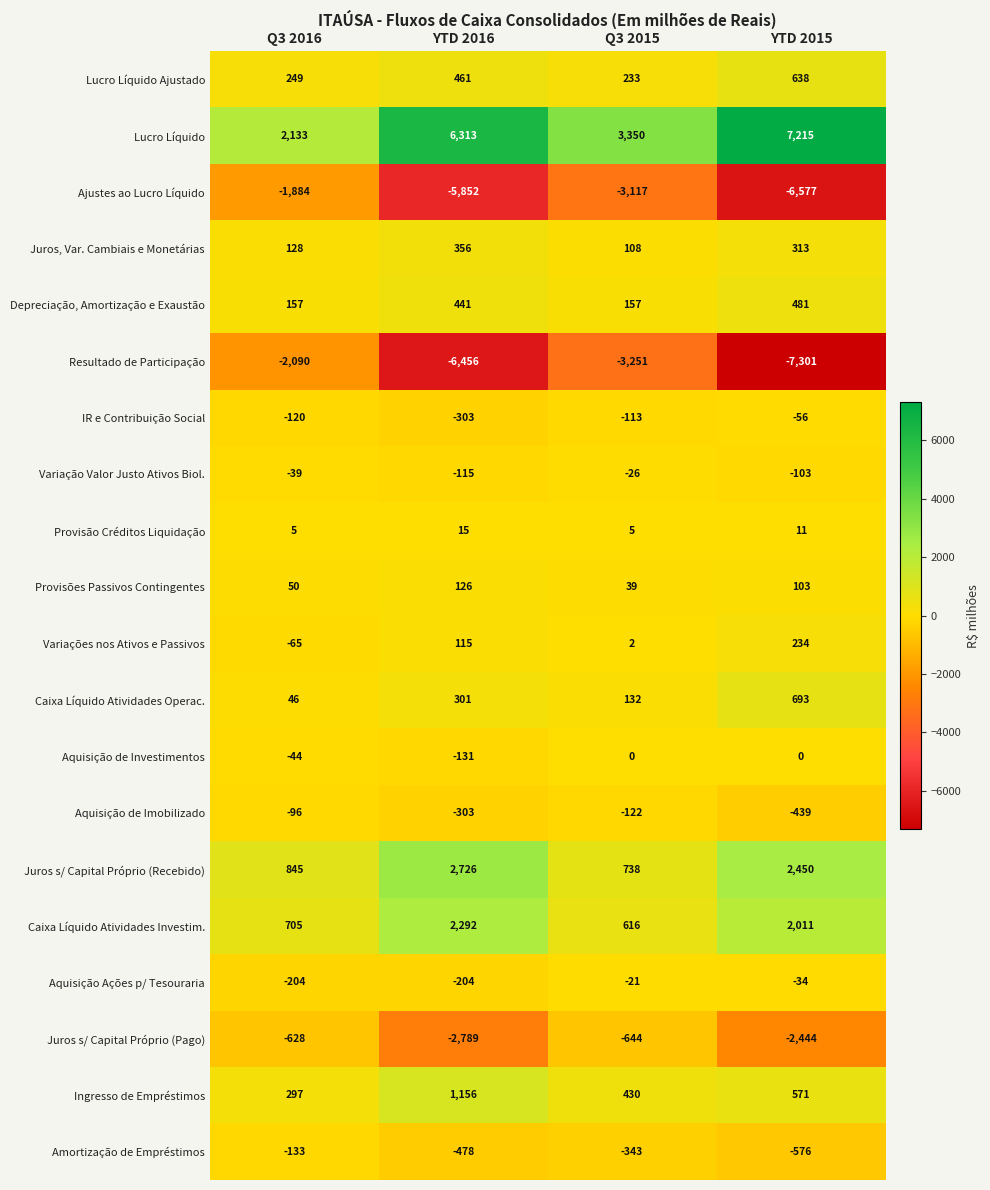

What is the greatest value displayed?

7215